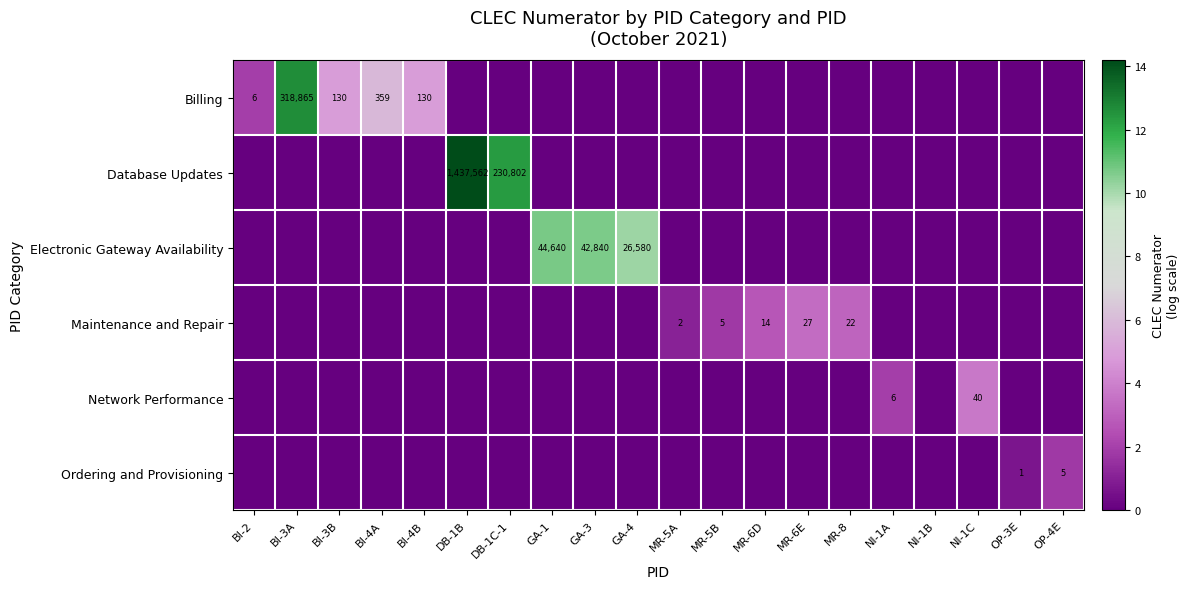

Which category has the highest value across all series?

DB-1B